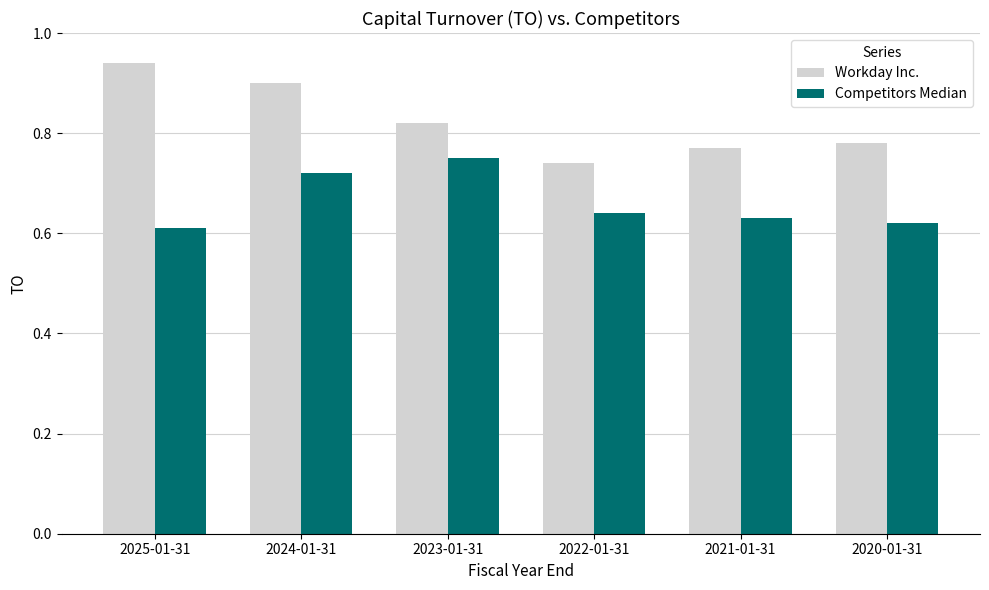

At which label is Workday Inc. closest to 0?

2022-01-31